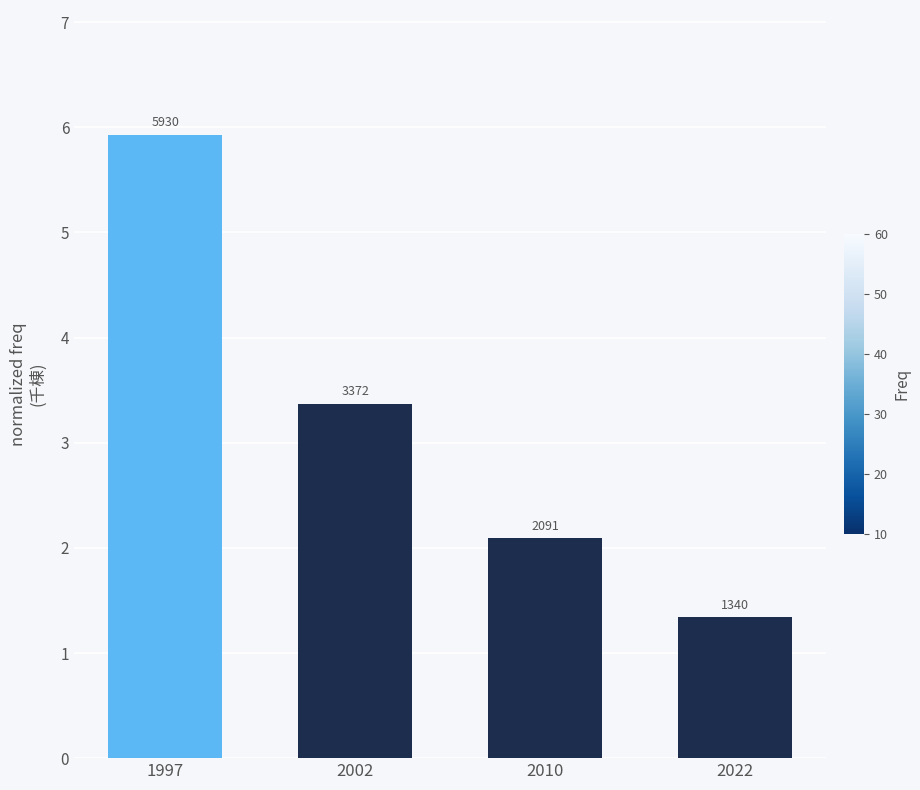

List the labels in order of value, largest first.

1997, 2002, 2010, 2022